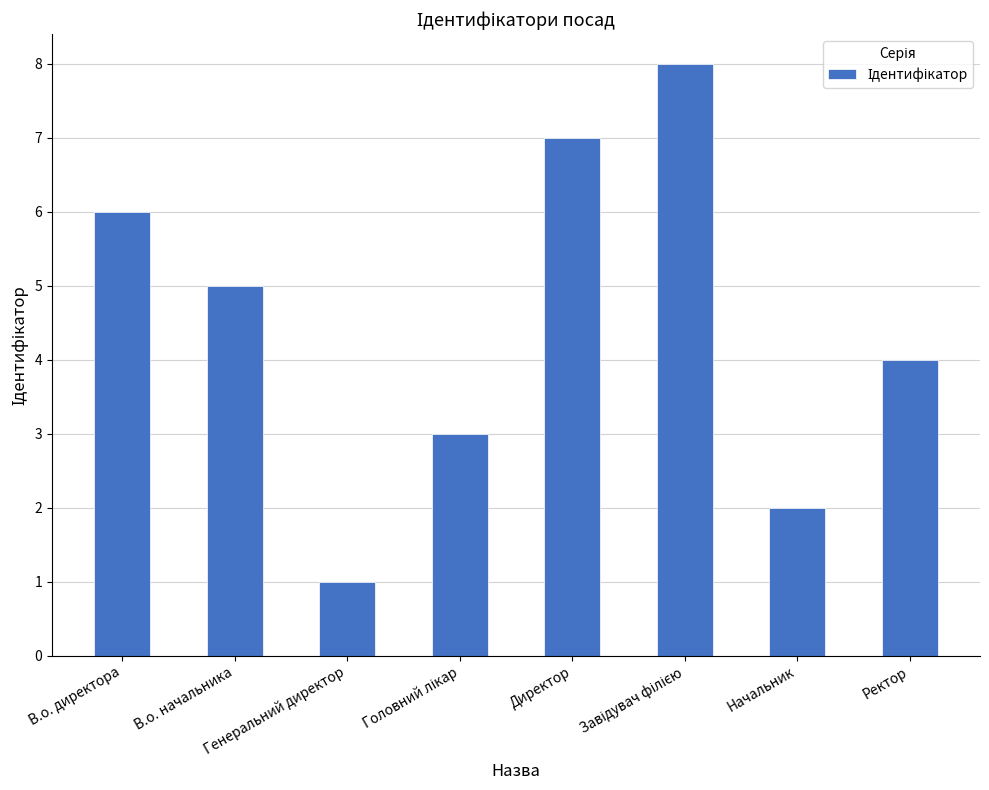

At which label does the data first exceed 5?

В.о. директора